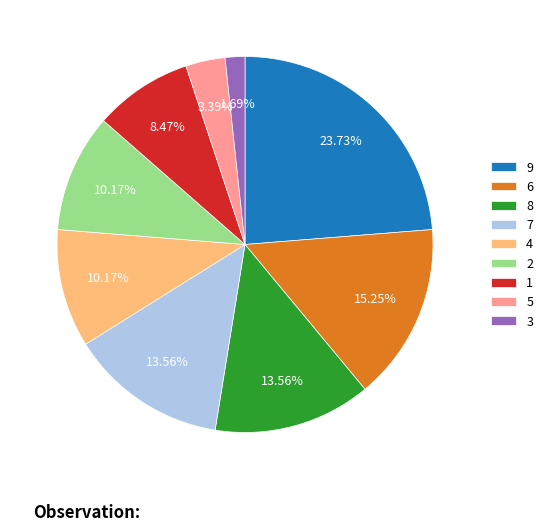

To the nearest percent, what percentage of the pie is 4?

10%